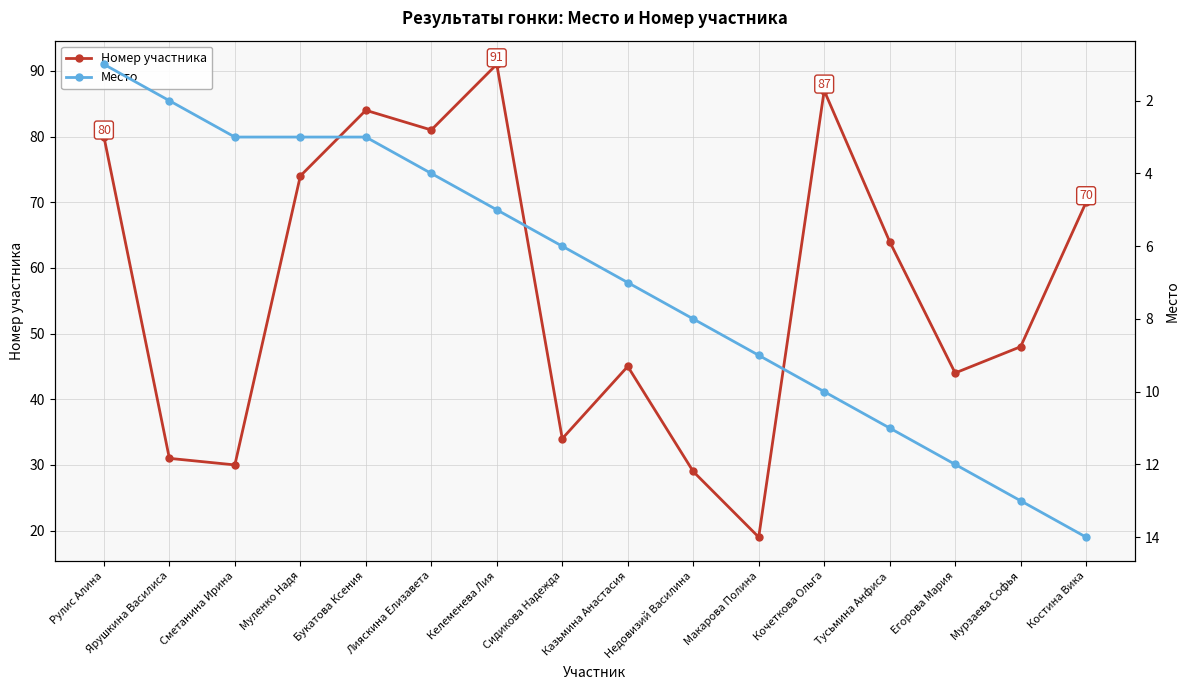

Which series has the largest range (max minus min)?

Номер участника